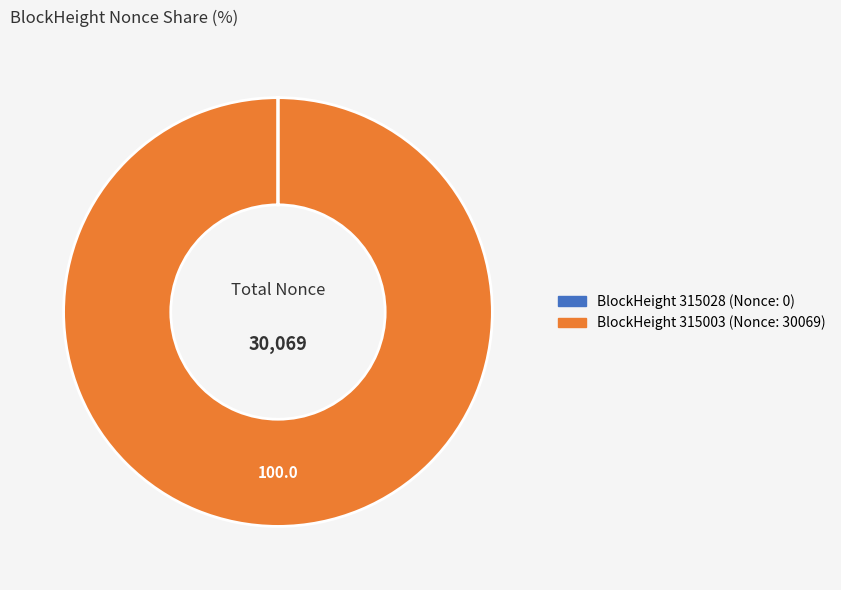

Is there a majority slice in this chart?

Yes